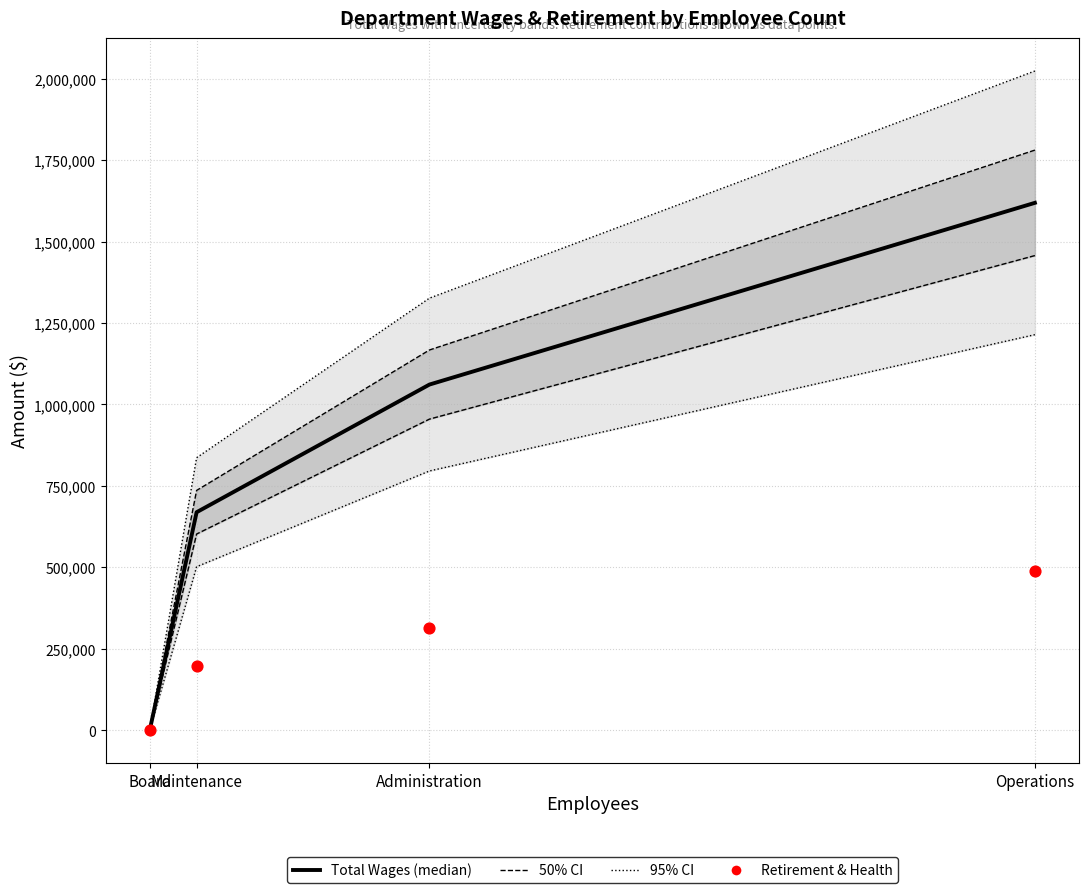

What is the total value across all series at Operations?

2108521